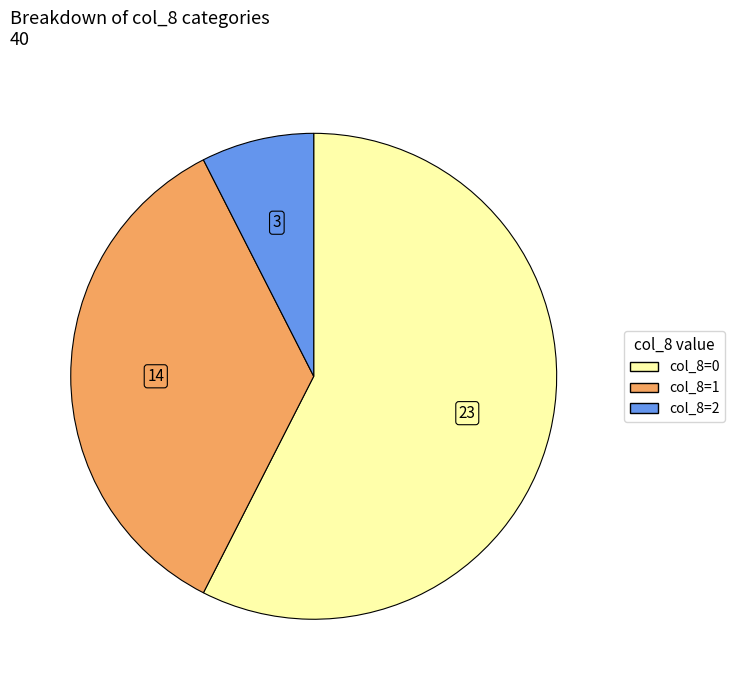

Is there any slice that represents more than half of the pie?

Yes